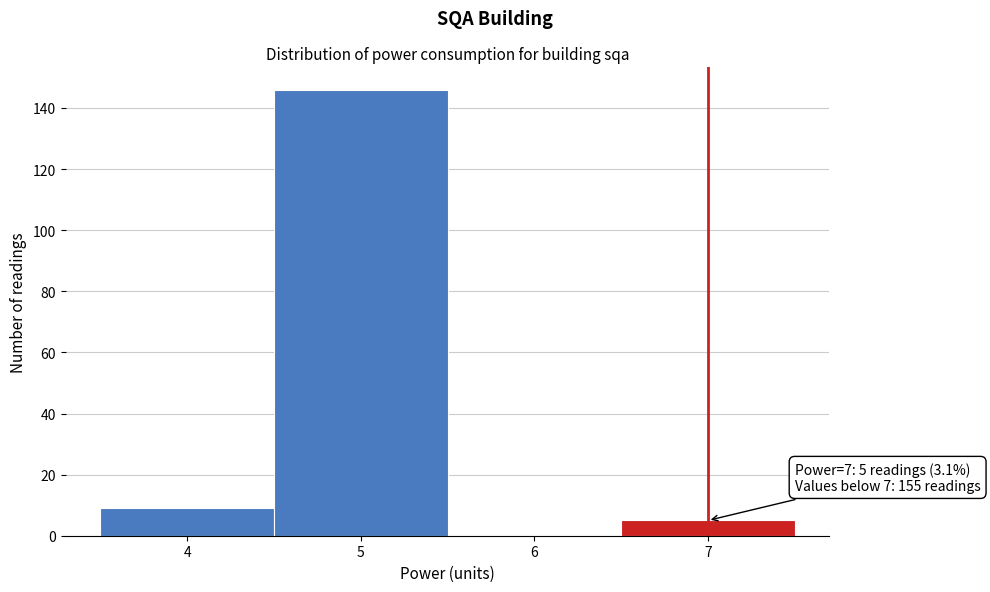

Which range on the x-axis has the tallest bar?

4.5 to 5.5